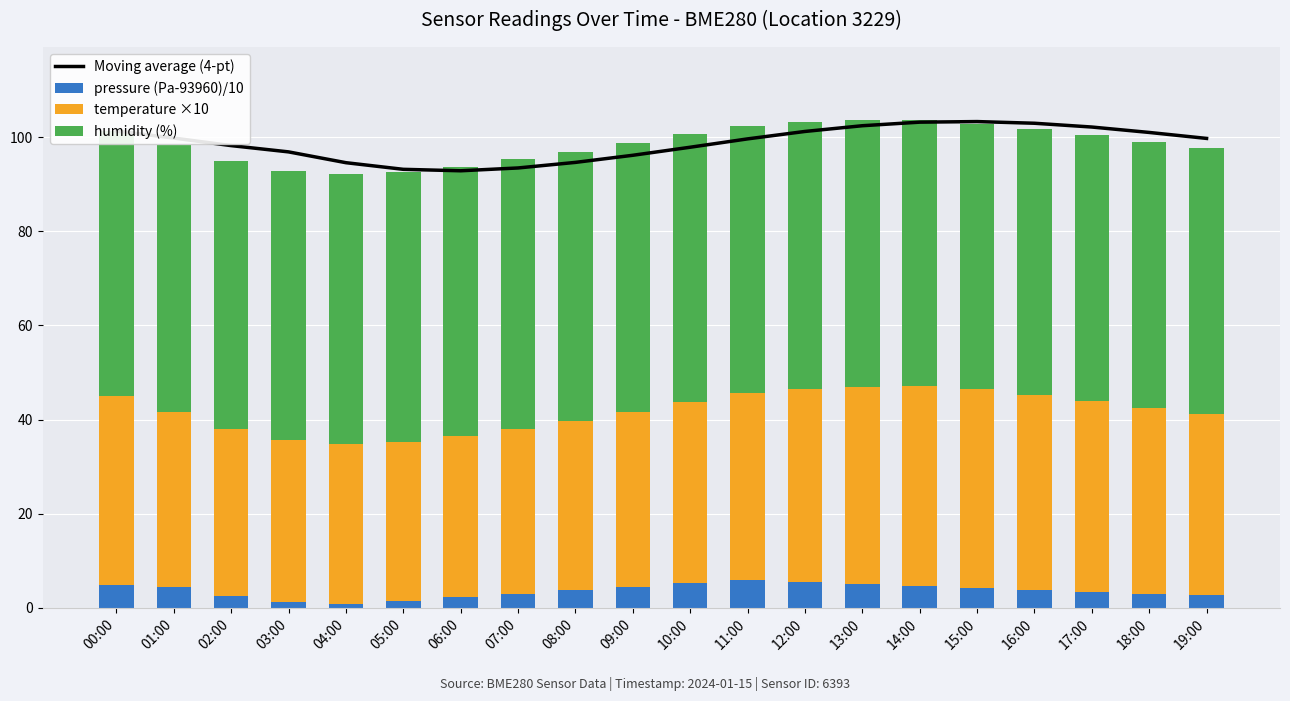

Which series has the largest total across all categories?

Moving average (4-pt)